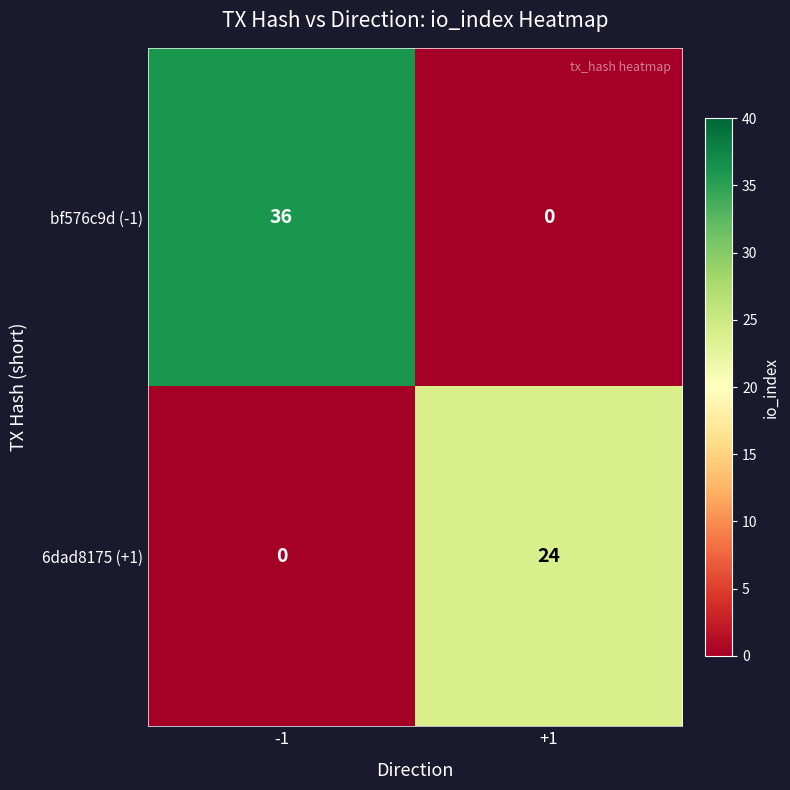

Is it true that bf576c9d (-1) equals 36 at -1?

True